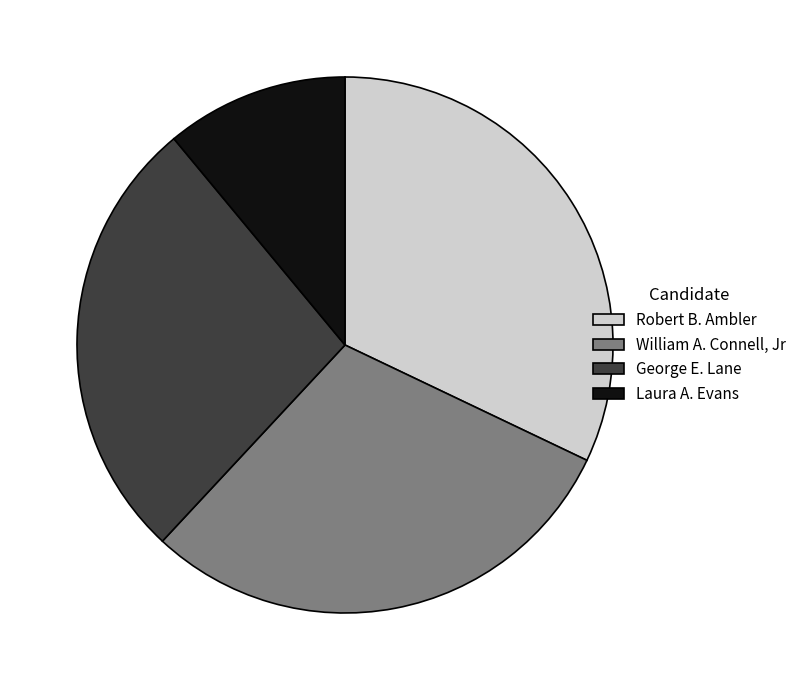

Is there a majority slice in this chart?

No